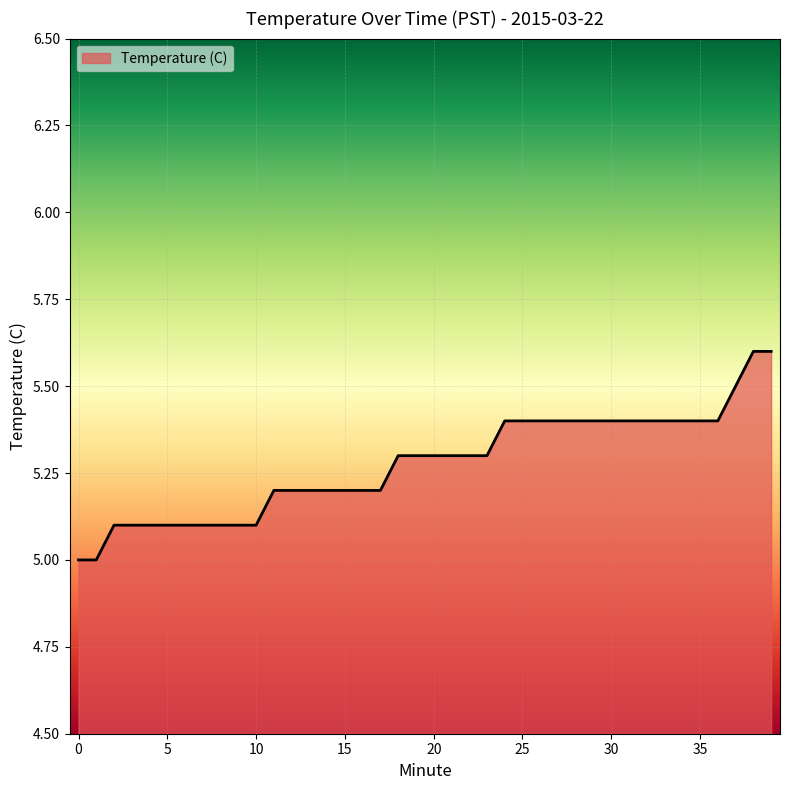

What is the difference between the second highest and minimum values?

0.6